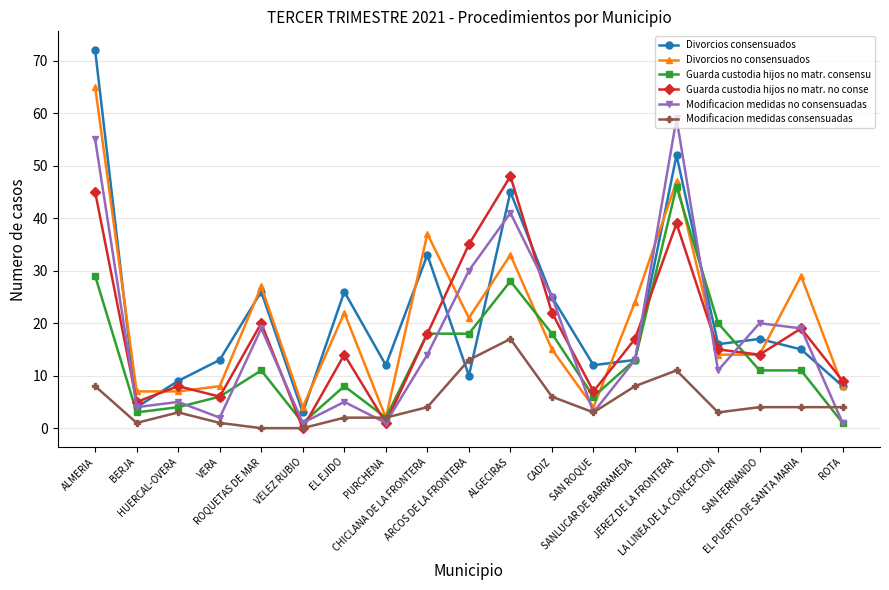

What are all the series names shown in the legend?

Divorcios consensuados, Divorcios no consensuados, Guarda custodia hijos no matr. consensu, Guarda custodia hijos no matr. no conse, Modificacion medidas no consensuadas, Modificacion medidas consensuadas